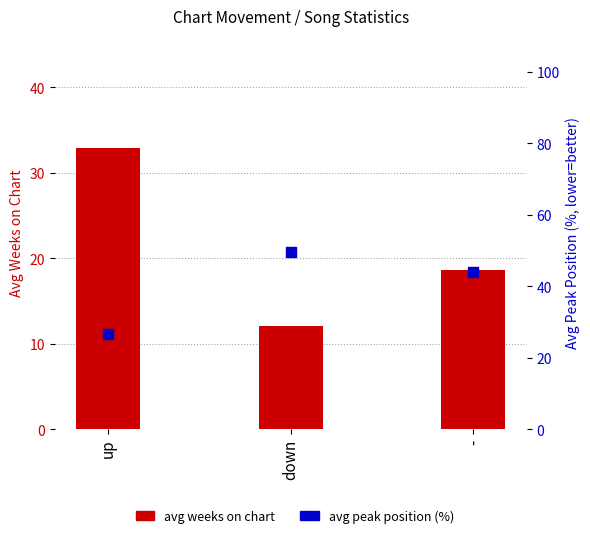

Which series reaches the maximum Y coordinate?

avg peak position (%)